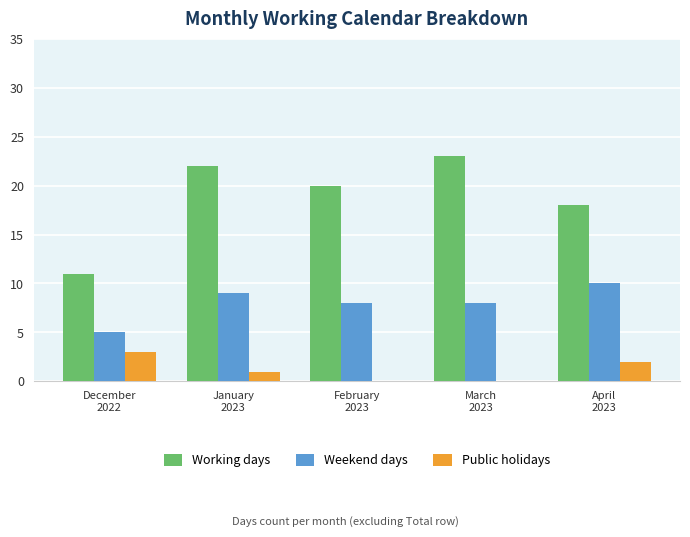

Where is Public holidays nearest to the value 1?

January
2023